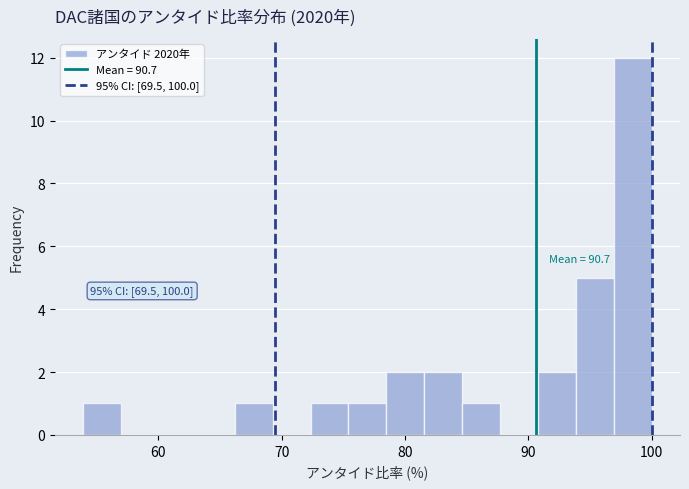

Read against the x-axis, roughly where is the centre of the tallest bar?

98